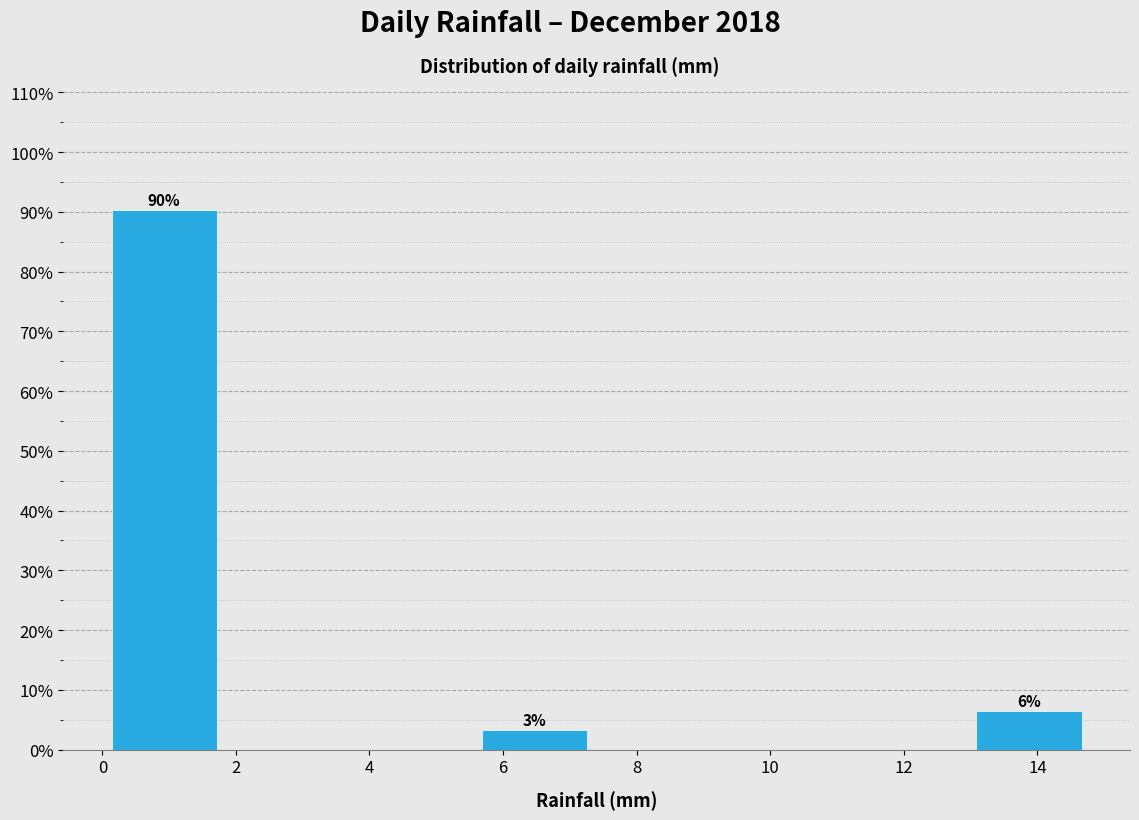

Which range on the x-axis has the tallest bar?

0.00 to 1.85